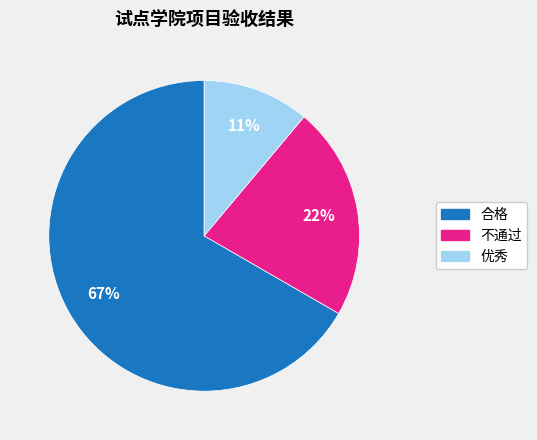

The 优秀 slice represents 19% of the pie. True or false?

False